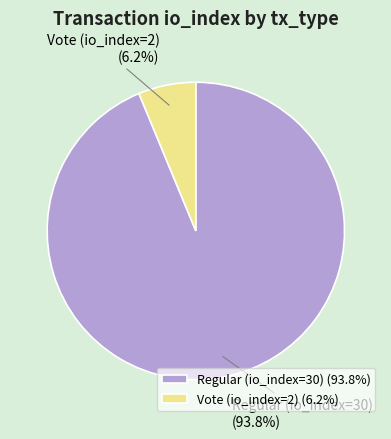

Is Vote (io_index=2) the majority of the pie?

No